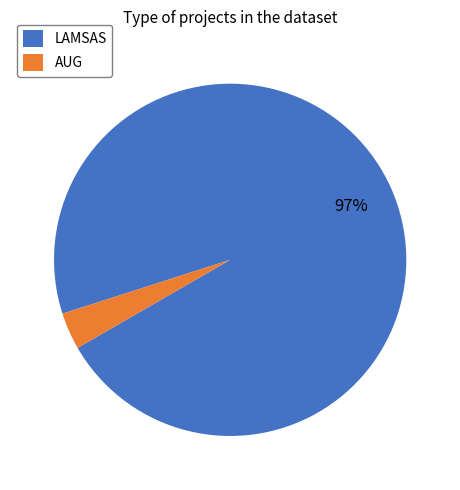

What percentage is the LAMSAS slice, to the nearest percent?

97%